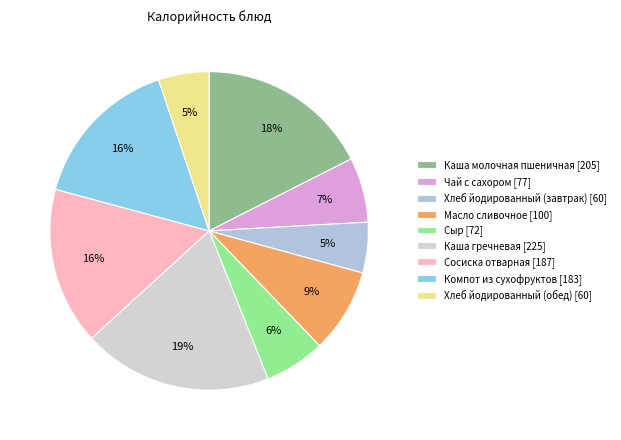

Is Хлеб йодированный (обед) the majority of the pie?

No